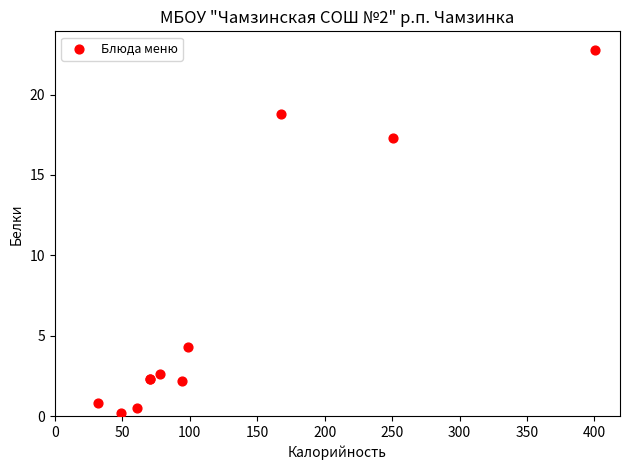

What Y value in the scatter plot is closest to 11?

17.3